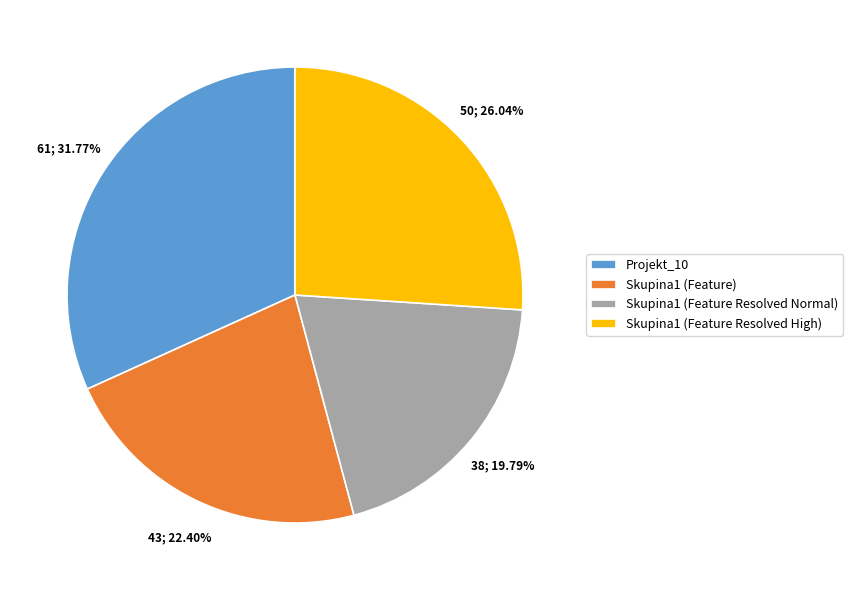

To the nearest percent, what percentage of the pie is Skupina1 (Feature)?

22%